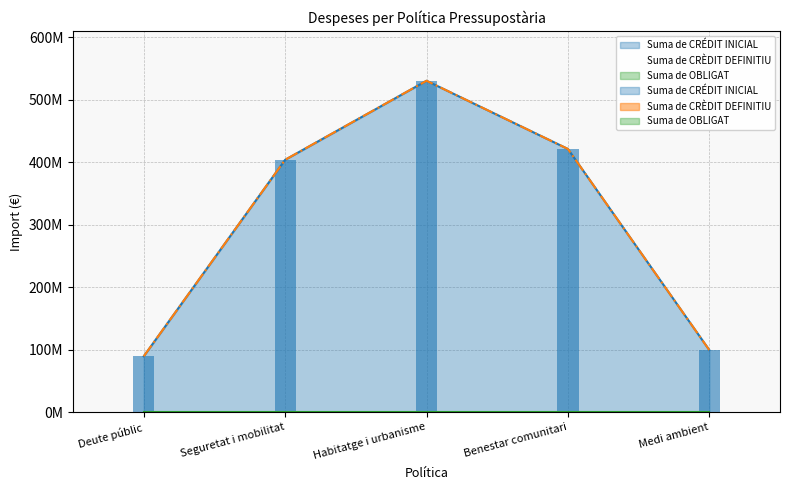

What is the label of the 5th bar from the left?

Medi ambient